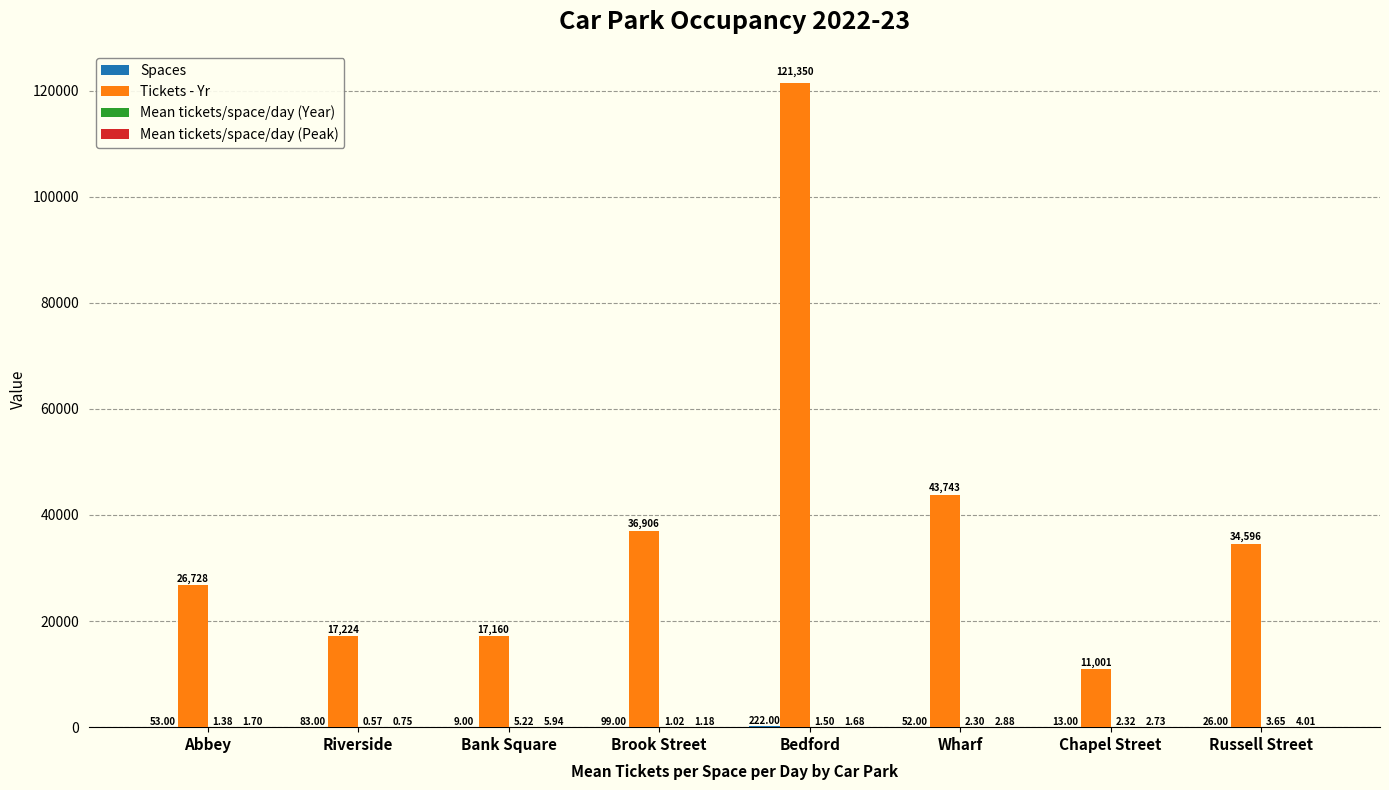

How many groups of bars are there?

8